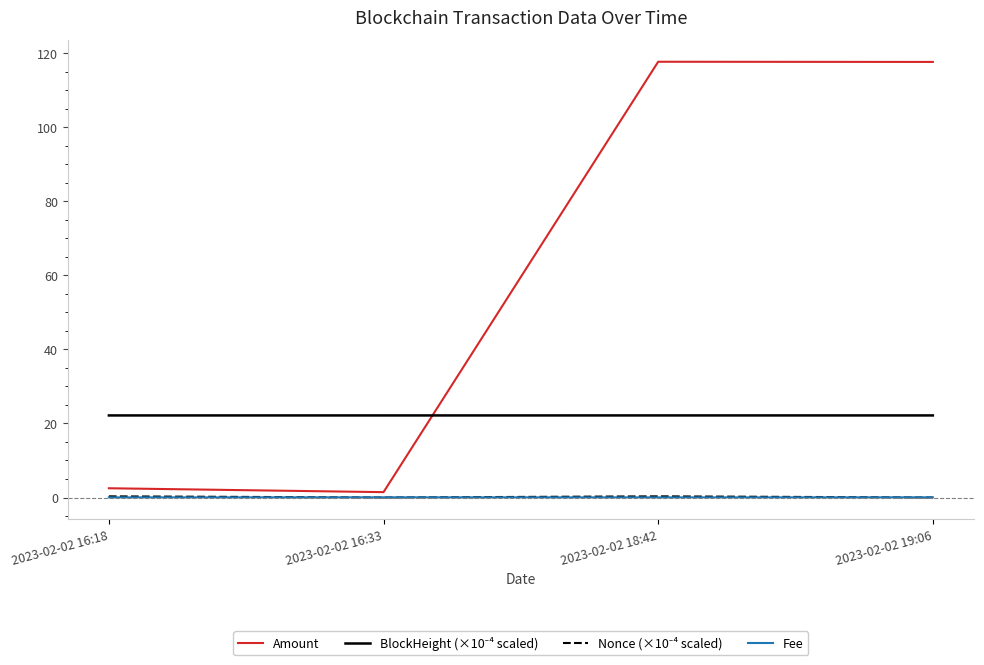

The value of Fee at 2023-02-02 18:42 is 0.0. True or false?

True